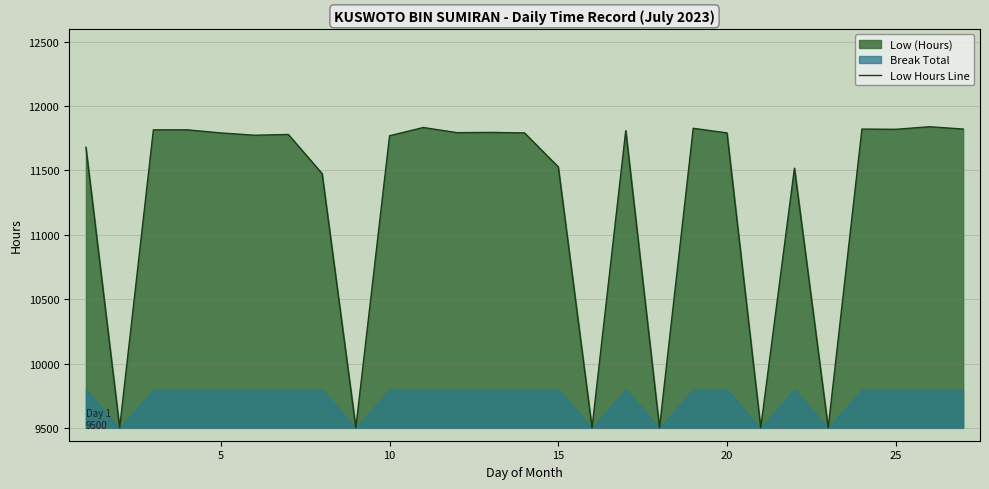

What is the lowest value of the Low Hours Line series?

9500